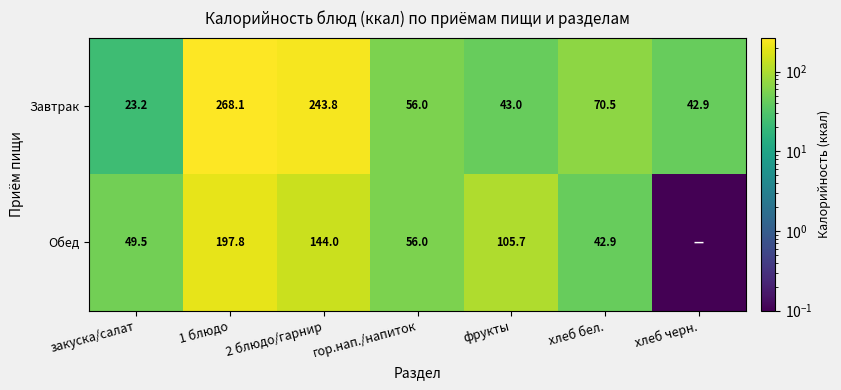

What is the difference between the second highest and second lowest values in the Завтрак series?

200.9